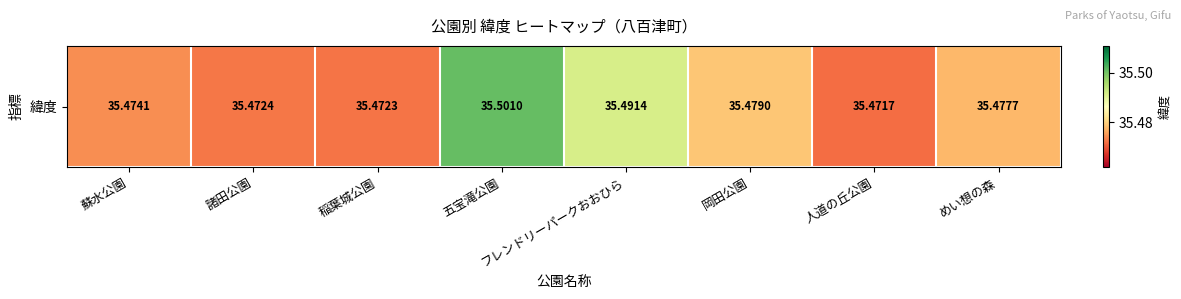

What value does the data have at 稲葉城公園?

35.5